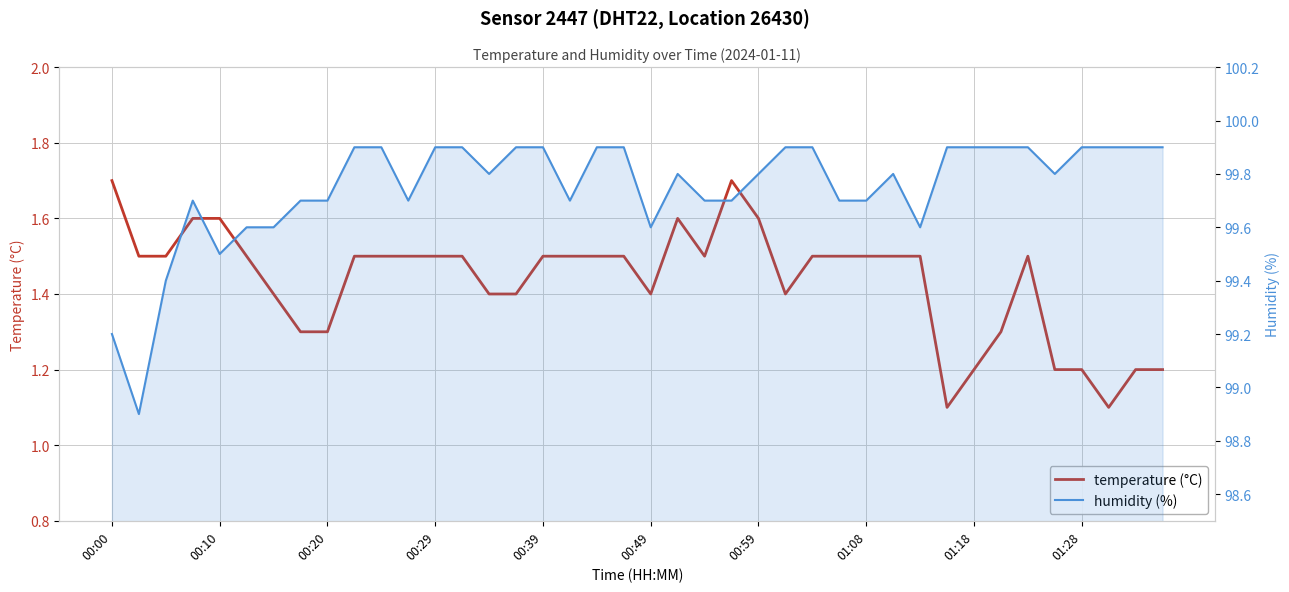

Is it true that humidity (%) equals 23.5 at 00:20?

False